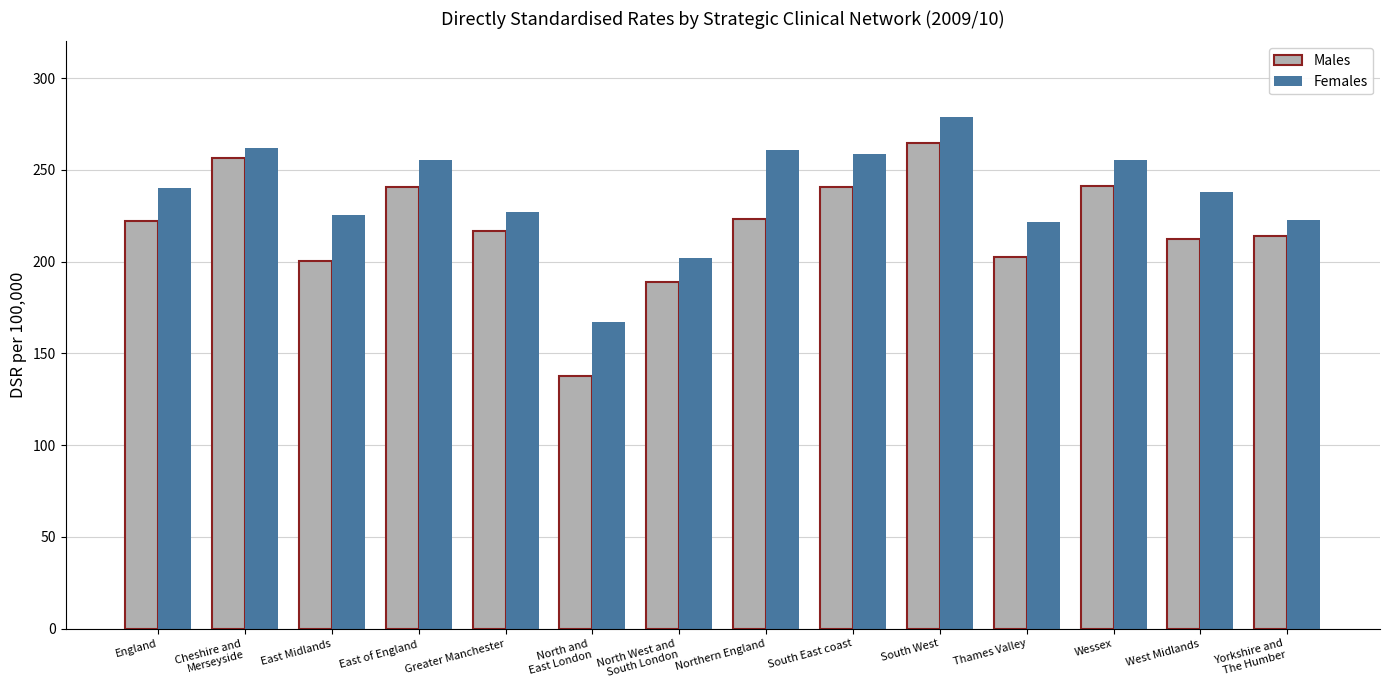

Which series changed the most between East of England and Yorkshire and
The Humber?

Females